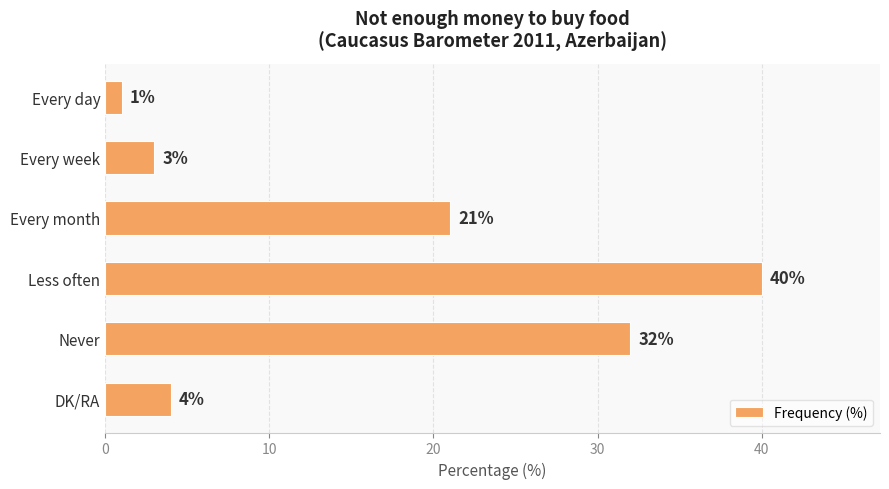

What is the difference between the maximum and minimum values?

39